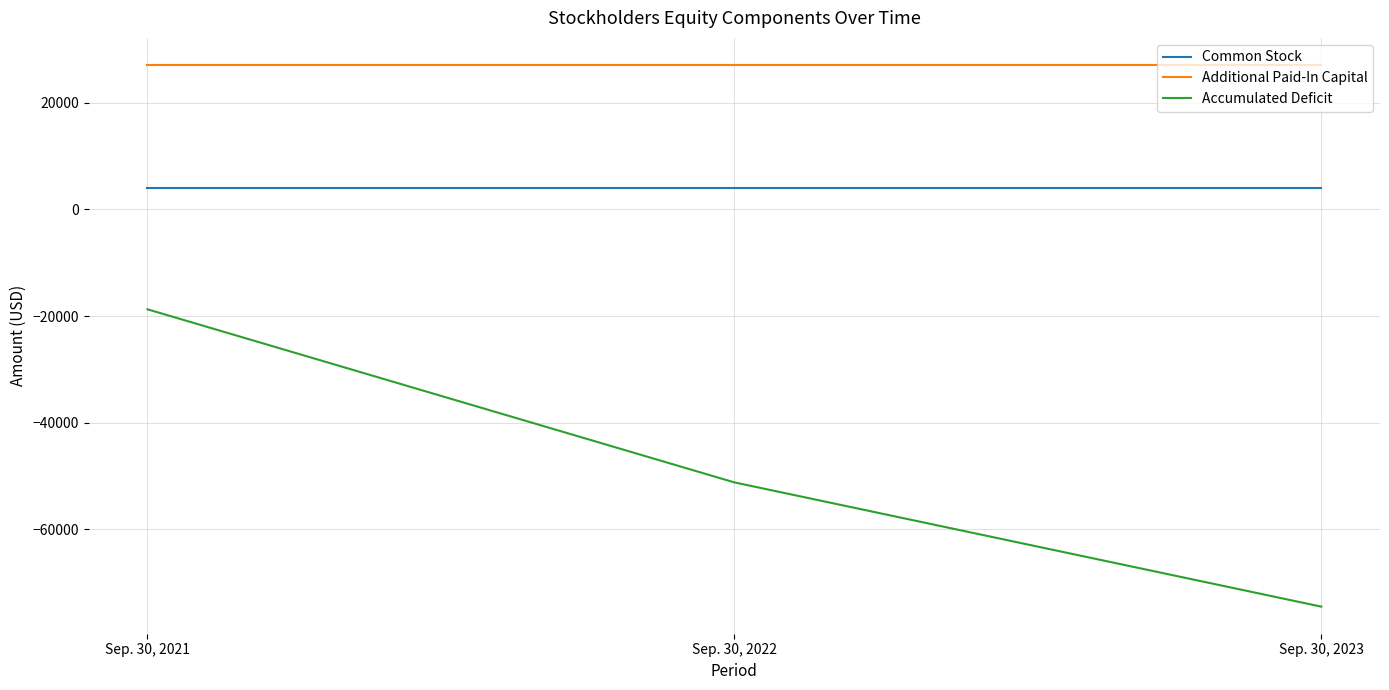

Does the chart have visible grid lines?

Yes